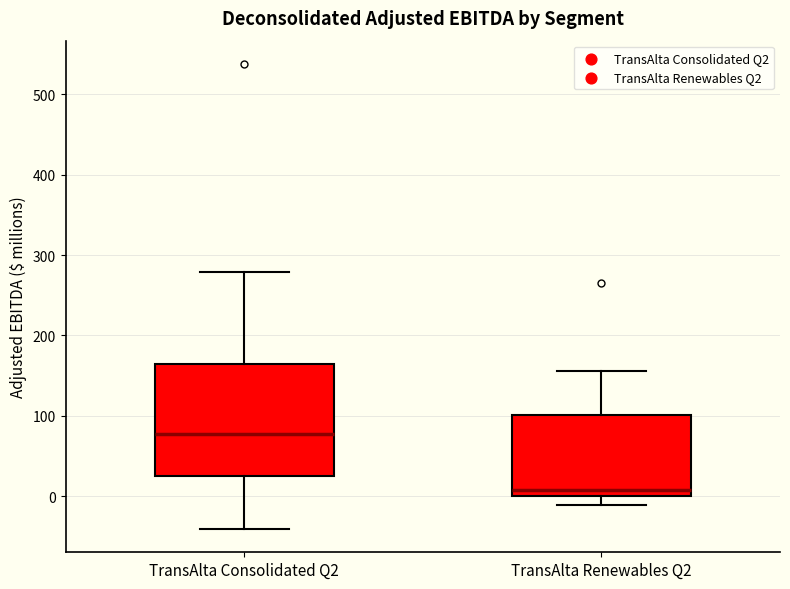

Comparing the boxes themselves (not the whiskers), which one is the tallest?

TransAlta Consolidated Q2